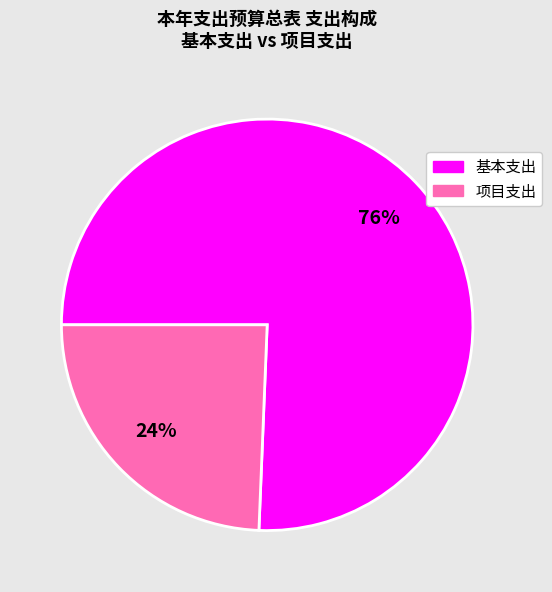

To the nearest percent, what is the combined percentage of 基本支出 and 项目支出?

100%